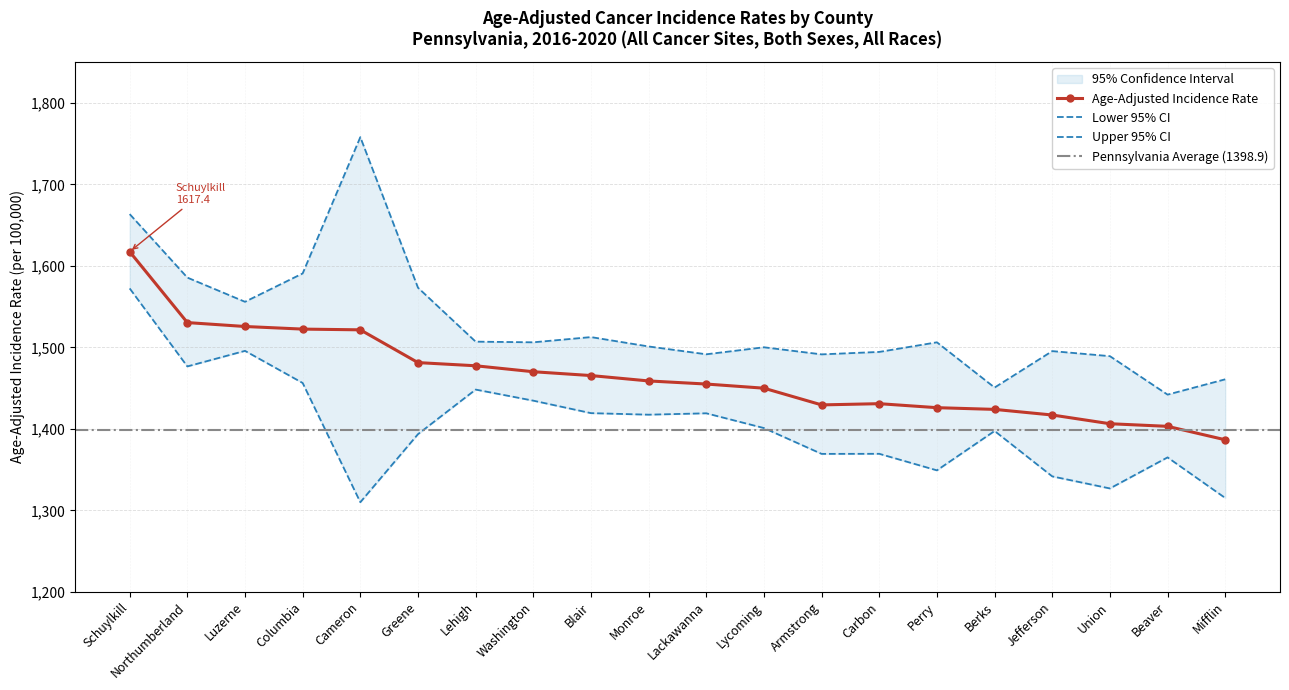

Read the Age-Adjusted Incidence Rate value at Carbon.

1430.9